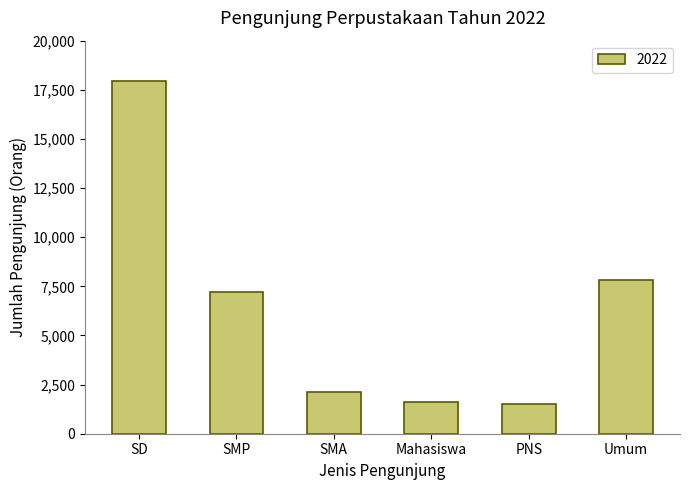

At which label does the data first exceed 7204?

SD